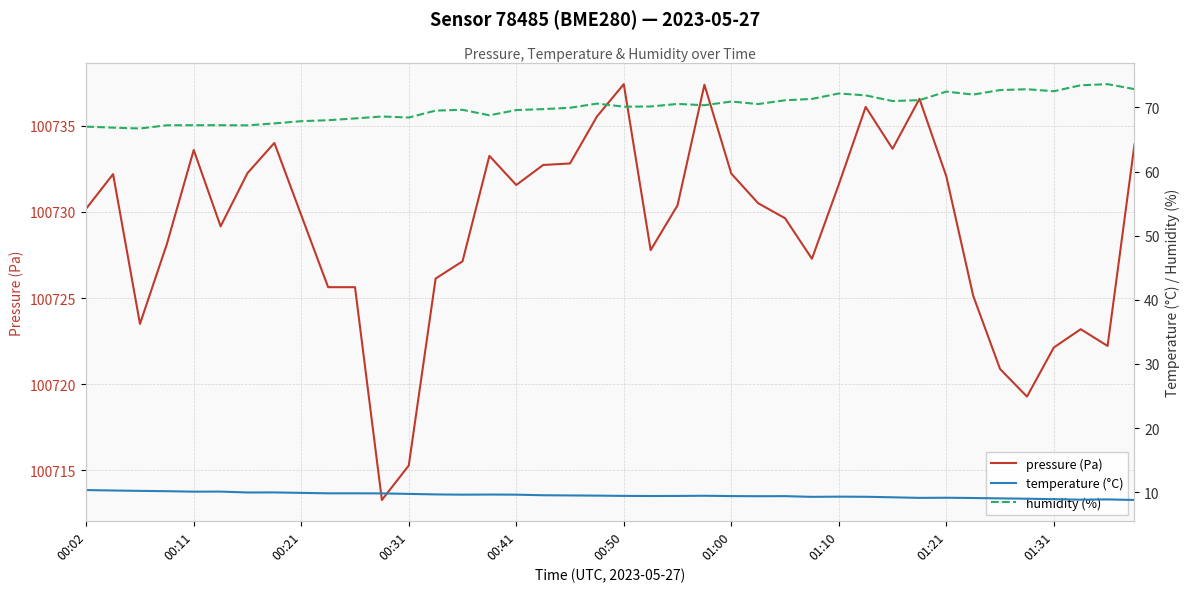

What is the sum of all pressure (Pa) values?

4029161.0